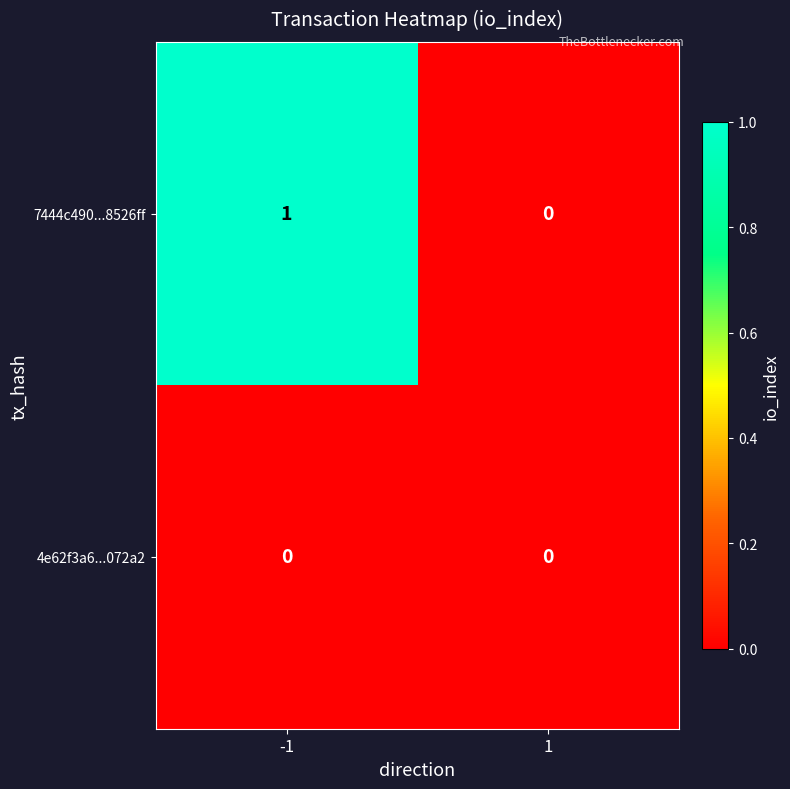

Which series changed the most between -1 and 1?

7444c490...8526ff